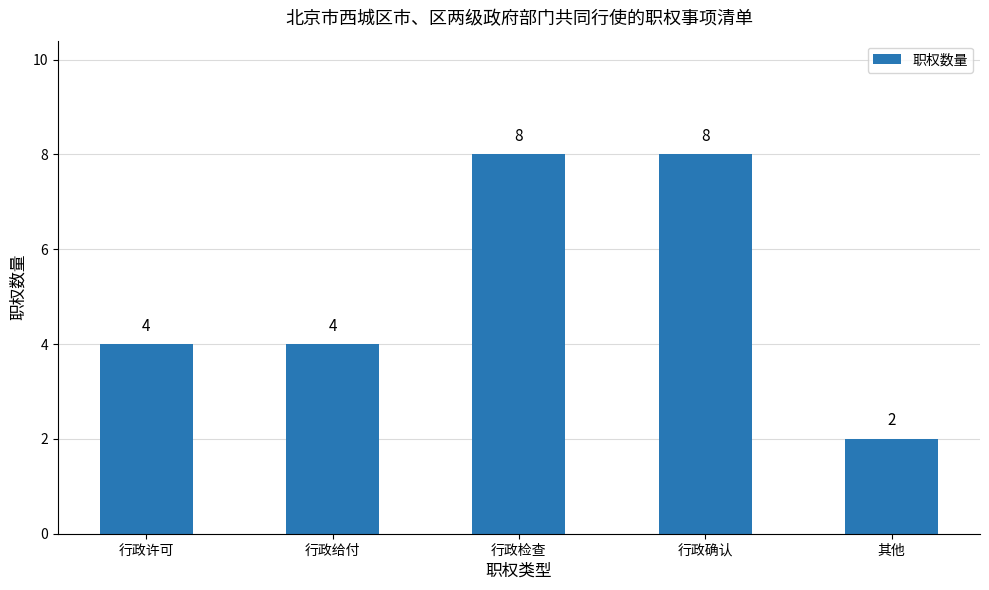

How many data points are less than 4?

1